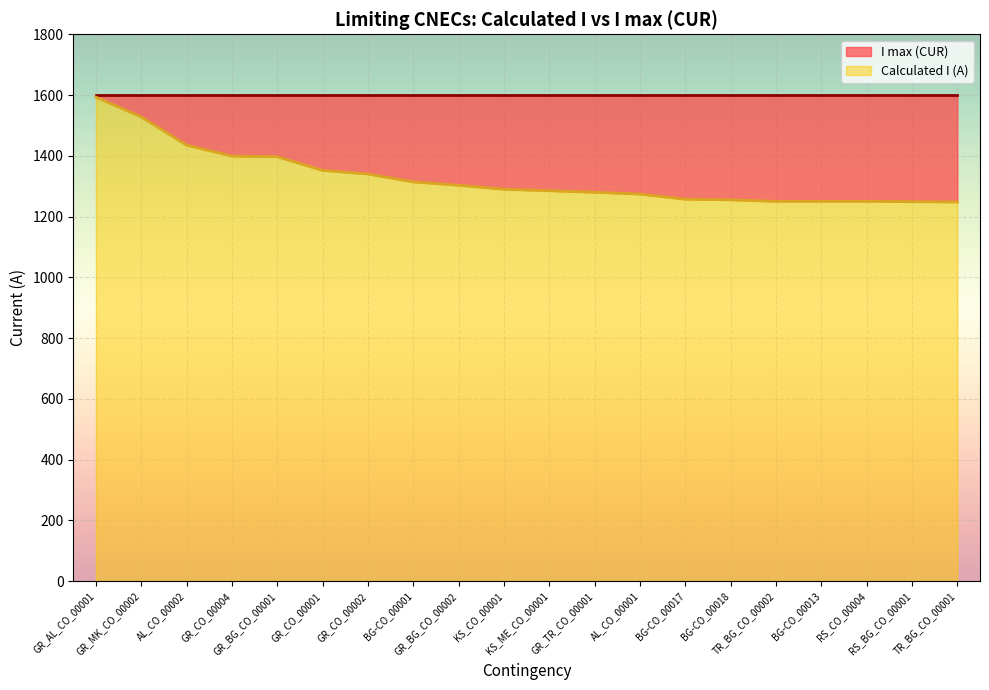

How many data points are above 1290?

9